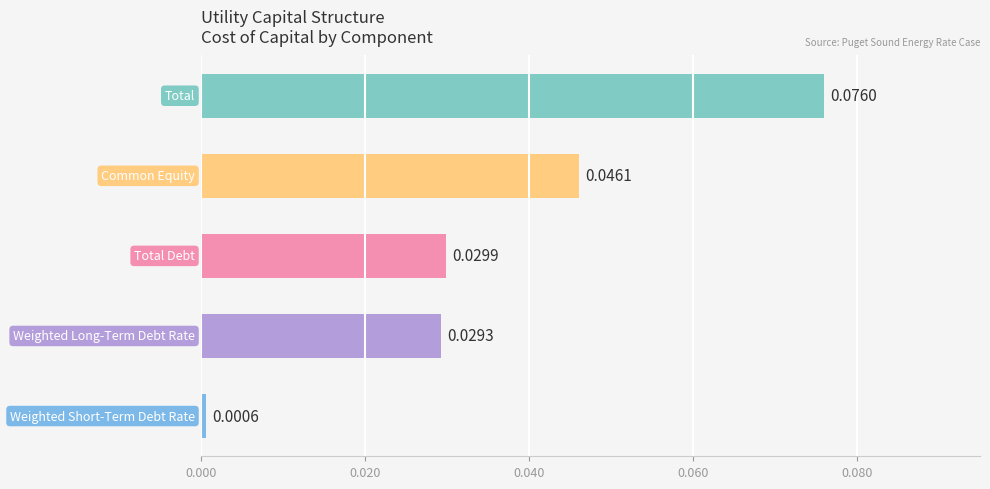

What is the sum of all values?

0.2